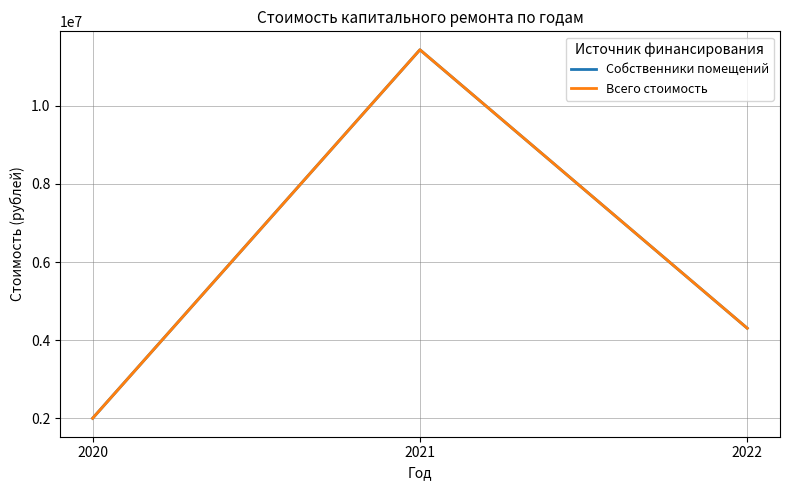

Is it true that Всего стоимость equals 2637626.3 at 2020?

False